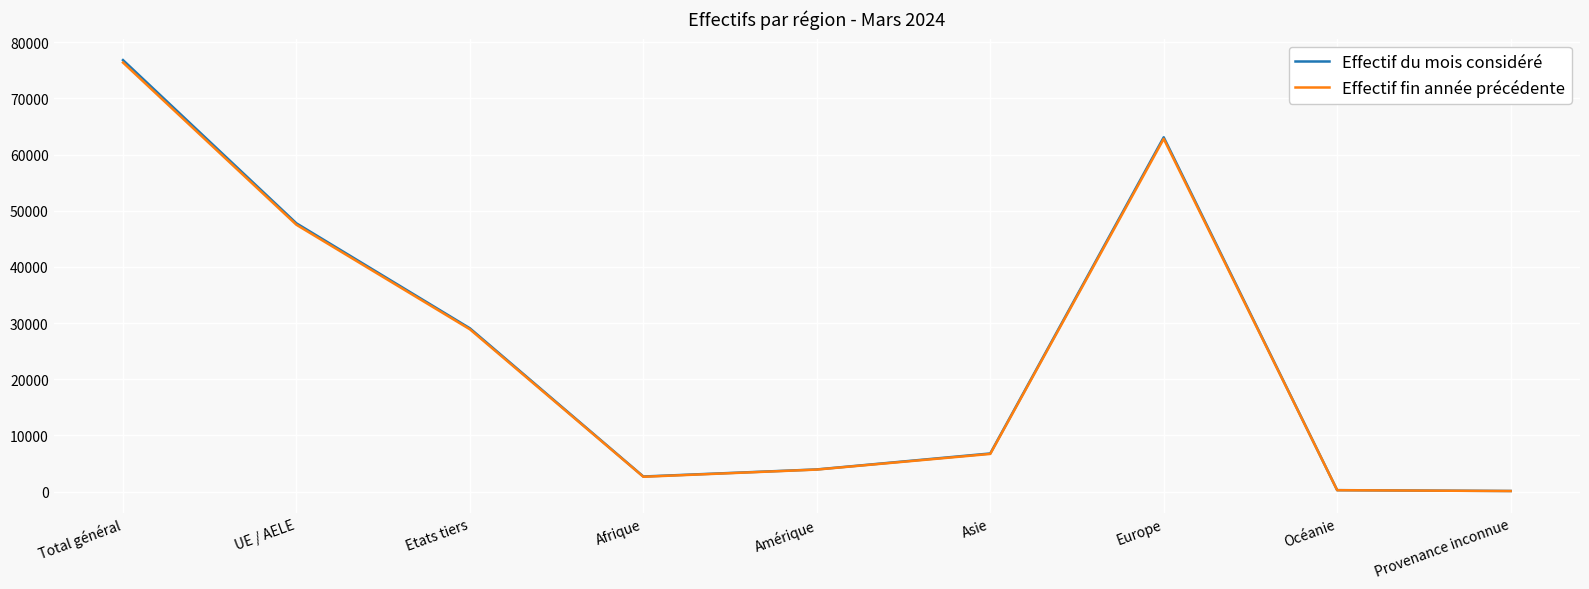

The Effectif du mois considéré series shows 10039 at UE / AELE. True or false?

False